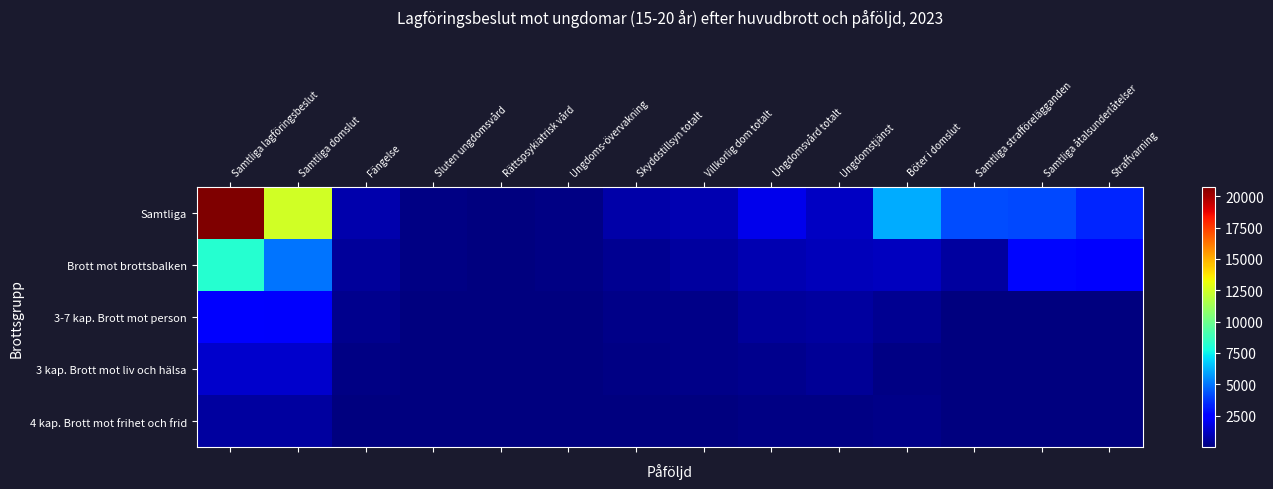

Rank the series by their maximum value, from highest to lowest.

Samtliga, Brott mot brottsbalken, 3-7 kap. Brott mot person, 3 kap. Brott mot liv och hälsa, 4 kap. Brott mot frihet och frid